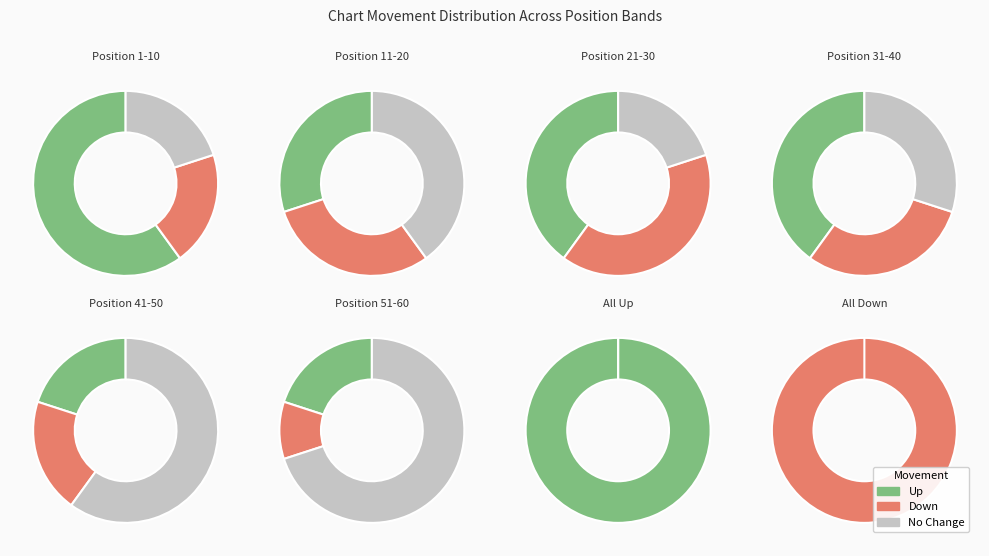

To the nearest percent, what is the combined percentage of down and -?

65%